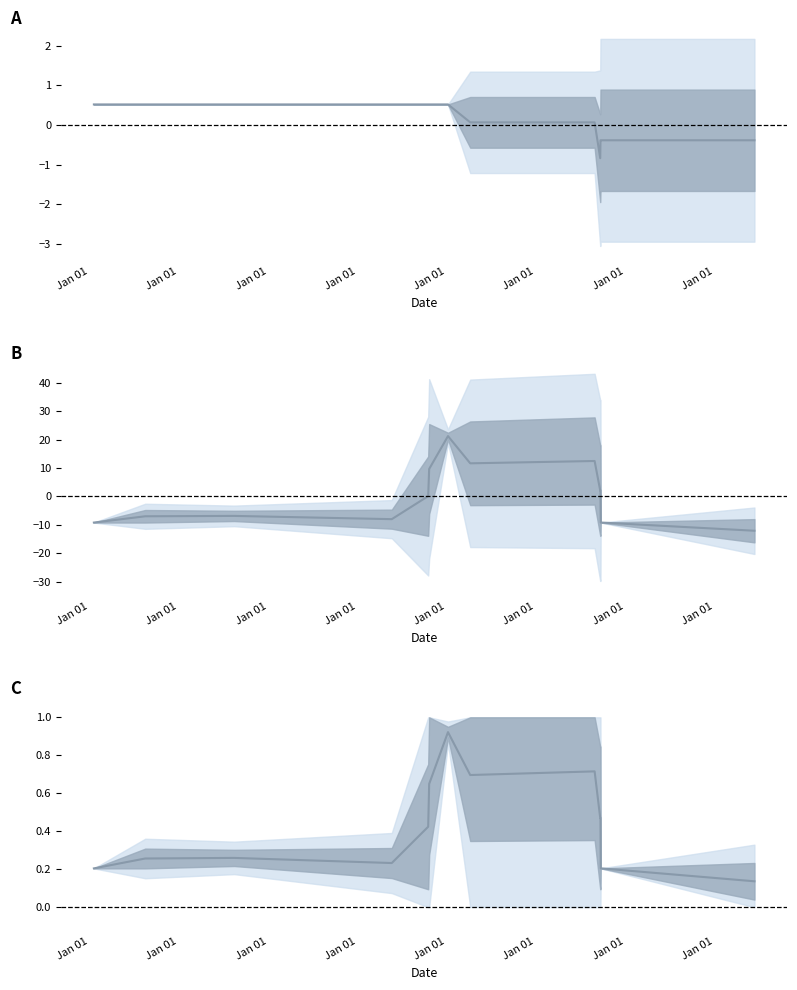

How many data points in BANDA are above 0?

9